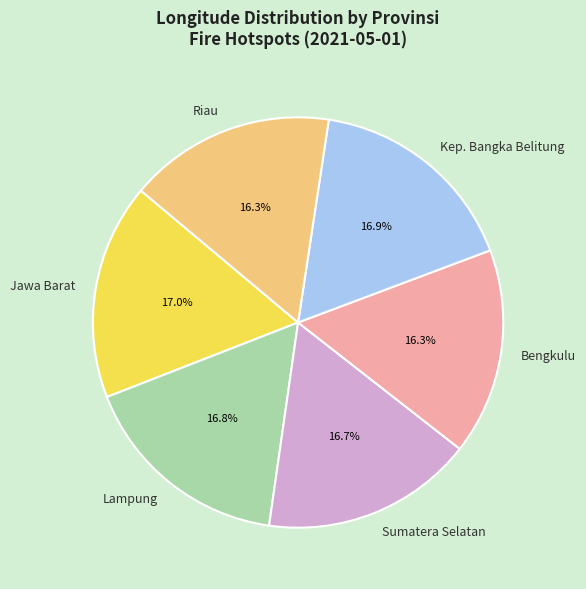

To the nearest percent, what is the combined percentage of Bengkulu and Jawa Barat?

33%